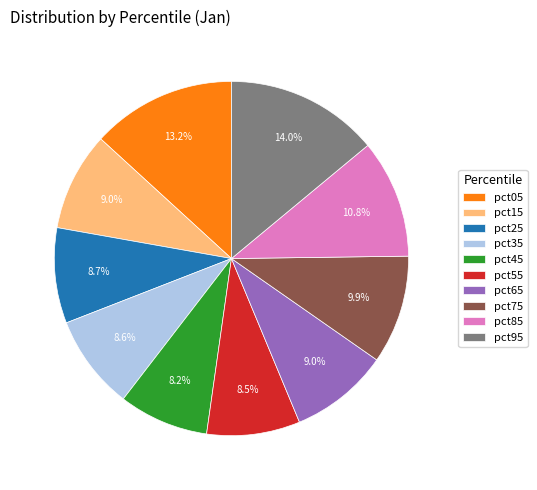

Combined, what portion of the pie is pct85 and pct65?

19.8%